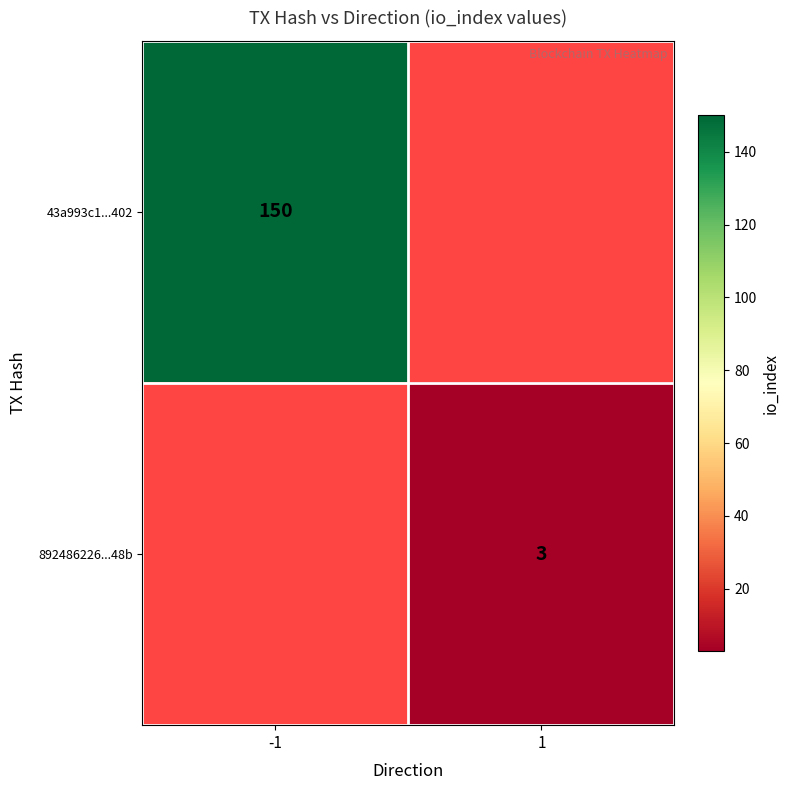

The value of 892486226...48b at 1 is 1.6. True or false?

False